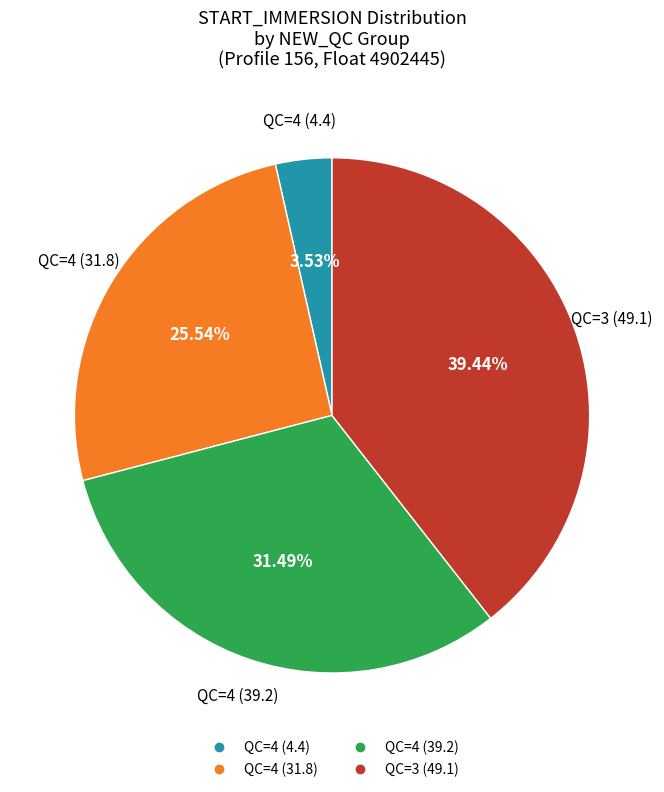

Is there any slice that represents more than half of the pie?

No